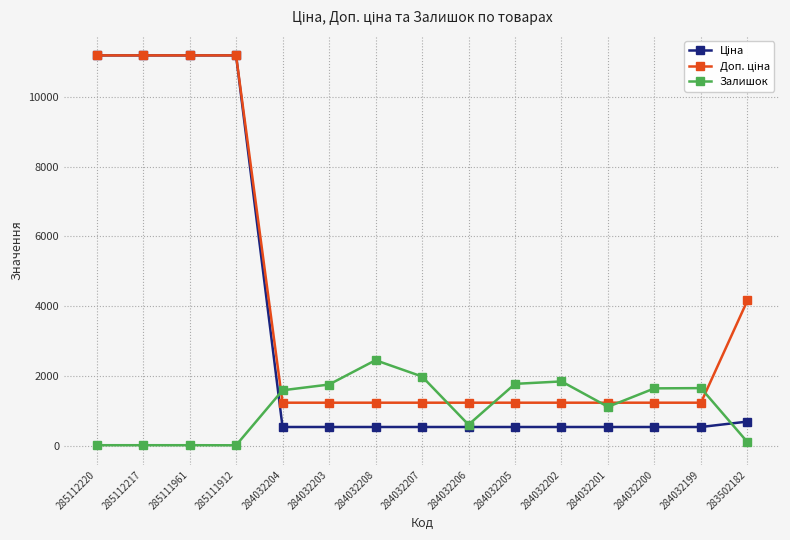

What is the total value across all series at 284032200?

3420.4